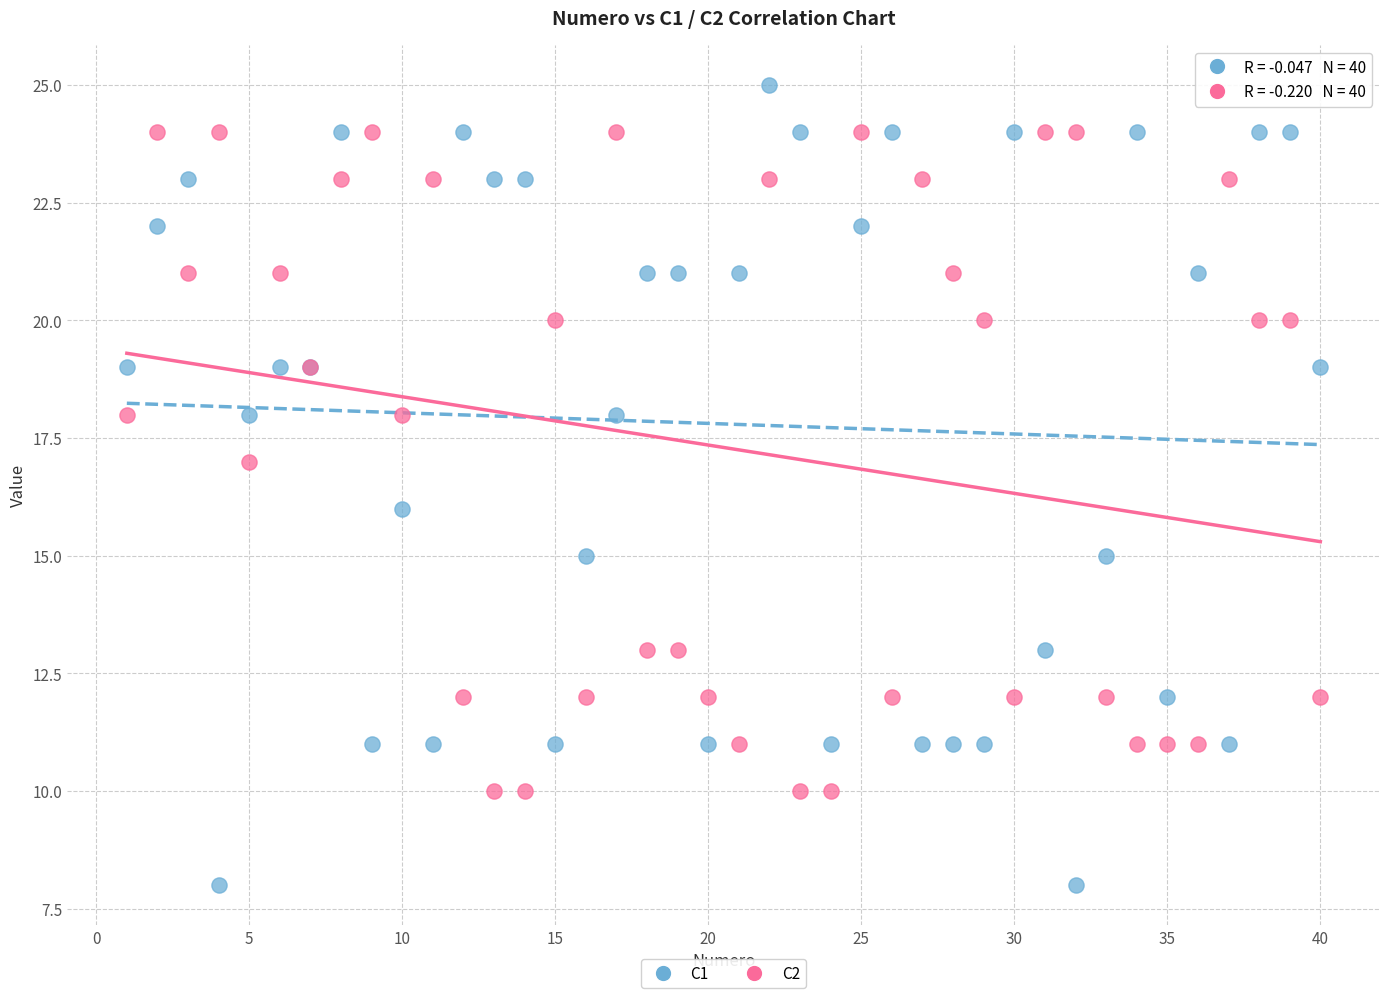

Which series has the widest spread of Y values?

C1